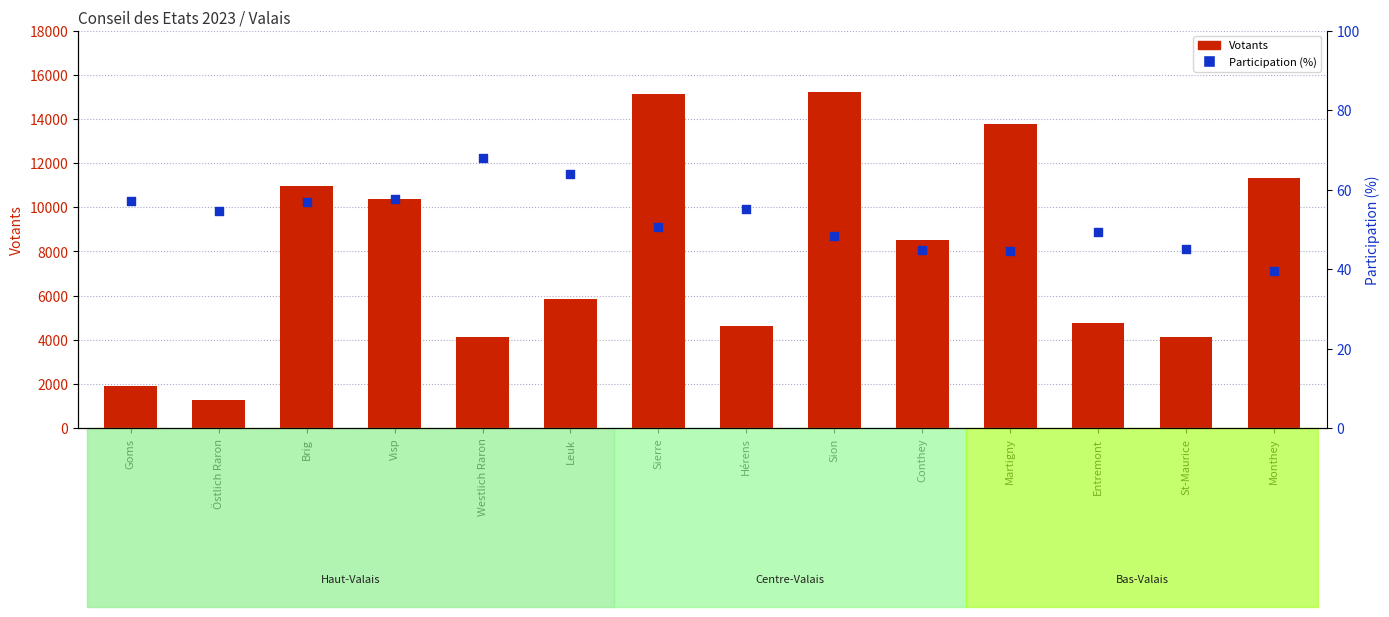

At how many categories does at least one series exceed 9169?

6